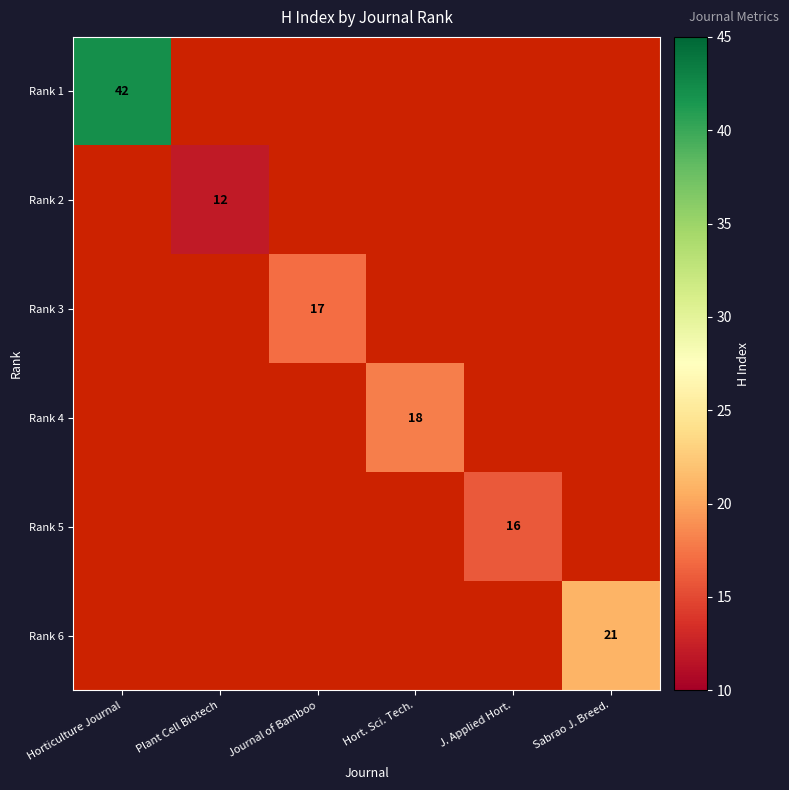

Is it true that Rank 2 equals 12 at Plant Cell Biotech?

True